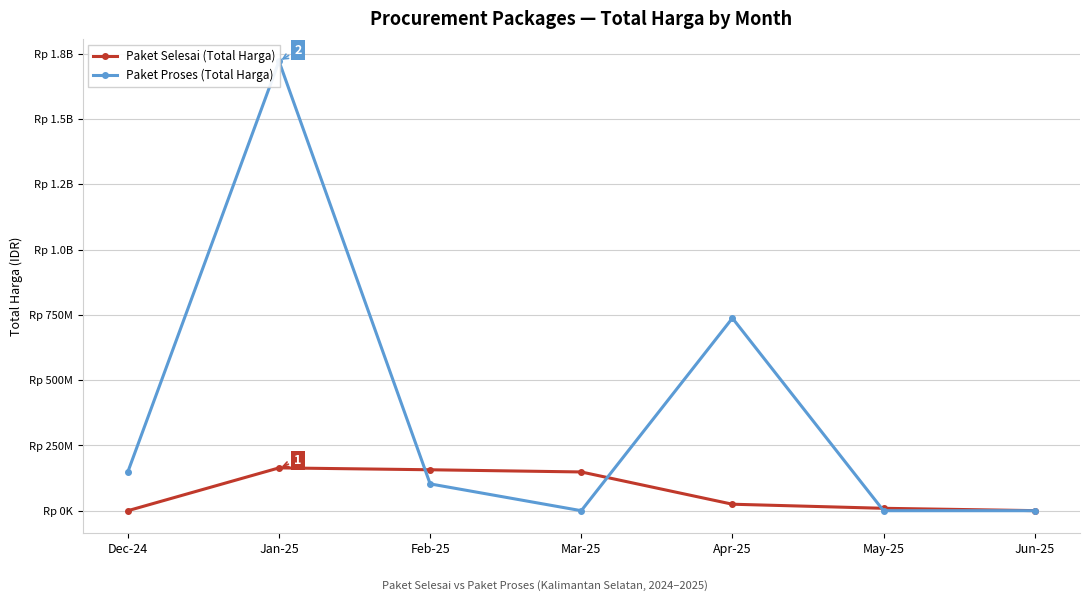

Which series has the widest spread of values?

Paket Proses (Total Harga)